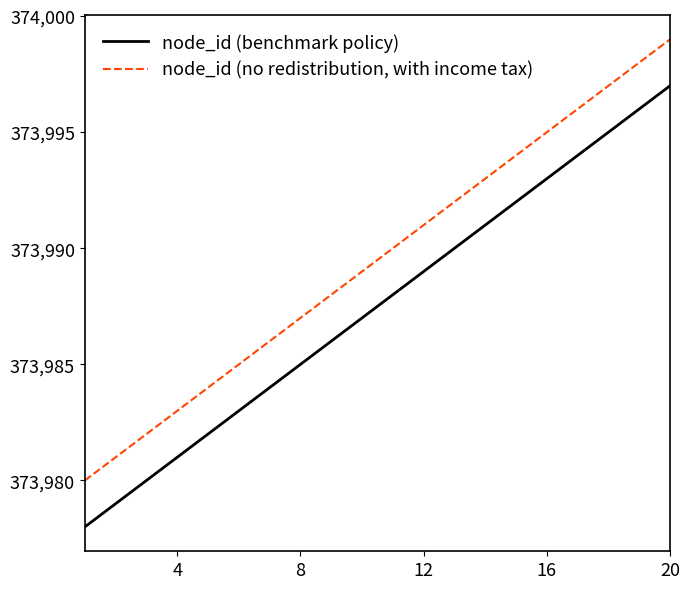

What is the difference between the maximum and minimum values in the node_id (benchmark policy) series?

19